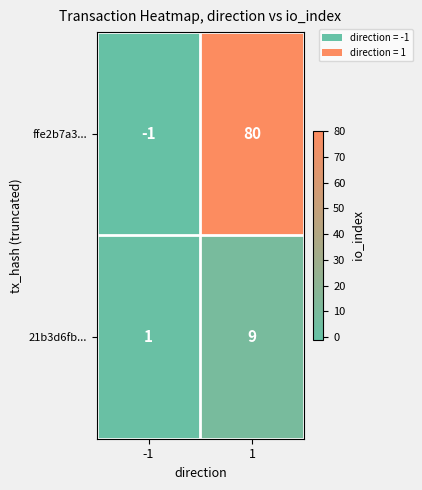

What is the greatest value displayed?

80